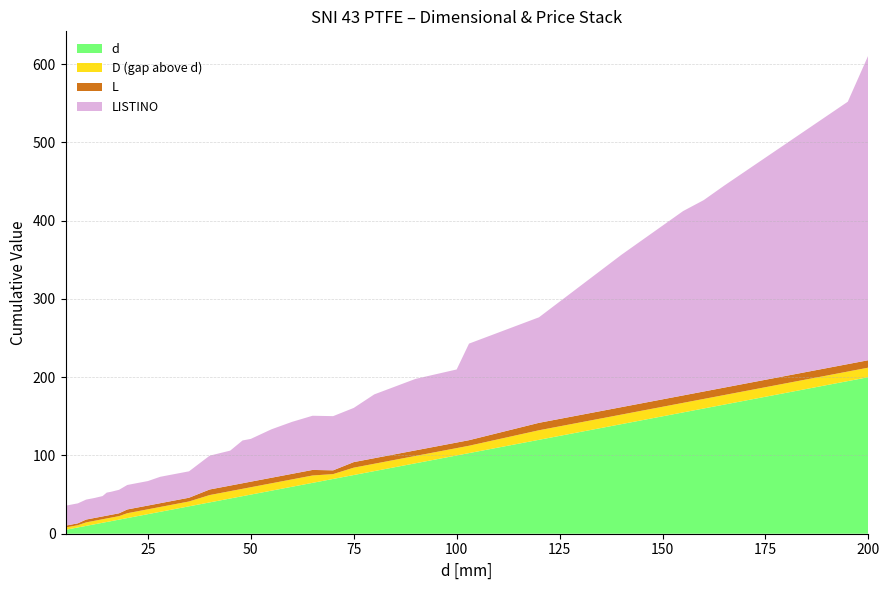

Reading right to left, transcribe all the data shown in this chart.

d: 200=200.0	195=195.0	165=165.0	160=160.0	155=155.0	140=140.0	120=120.0	103=103.0	100=100.0	90=90.0	80=80.0	75=75.0	70=70.0	65=65.0	60=60.0	55=55.0	50=50.0	48=48.0	45=45.0	40=40.0	35=35.0	32=32.0	30=30.0	28=28.0	25=25.0	22=22.0	20=20.0	18=18.0	16=16.0	15=15.0	14=14.0	12=12.0	10=10.0	8=8.0	6=6.0	5=5.0
D: 200=212.2	195=207.2	165=177.2	160=172.2	155=167.2	140=152.2	120=132.2	103=112.4	100=109.4	90=99.4	80=89.4	75=84.4	70=76.2	65=74.4	60=69.4	55=64.4	50=59.4	48=57.4	45=54.4	40=49.4	35=41.2	32=38.2	30=36.2	28=34.2	25=31.2	22=28.2	20=26.2	18=22.5	16=20.5	15=19.5	14=18.5	12=16.5	10=14.5	8=10.9	6=8.9	5=7.9
L: 200=9.5	195=9.5	165=9.5	160=9.5	155=9.5	140=9.5	120=9.5	103=7.1	100=7.1	90=7.1	80=7.1	75=7.1	70=4.8	65=7.1	60=7.1	55=7.1	50=7.1	48=7.1	45=7.1	40=7.1	35=4.8	32=4.8	30=4.8	28=4.8	25=4.8	22=4.8	20=4.8	18=3.6	16=3.6	15=3.6	14=3.6	12=3.6	10=3.6	8=2.4	6=2.4	5=2.4
LISTINO: 200=389.6	195=335.2	165=258.1	160=244.5	155=235.5	140=194.6	120=134.8	103=123.4	100=93.4	90=91.3	80=81.5	75=69.2	70=69.2	65=69.2	60=66.4	55=61.9	50=54.6	48=54.7	45=44.7	40=43.2	35=33.7	32=33.7	30=33.7	28=33.7	25=31.3	22=31.3	20=31.3	18=30.0	16=29.4	15=29.4	14=26.0	12=25.5	10=25.5	8=25.5	6=25.5	5=25.5